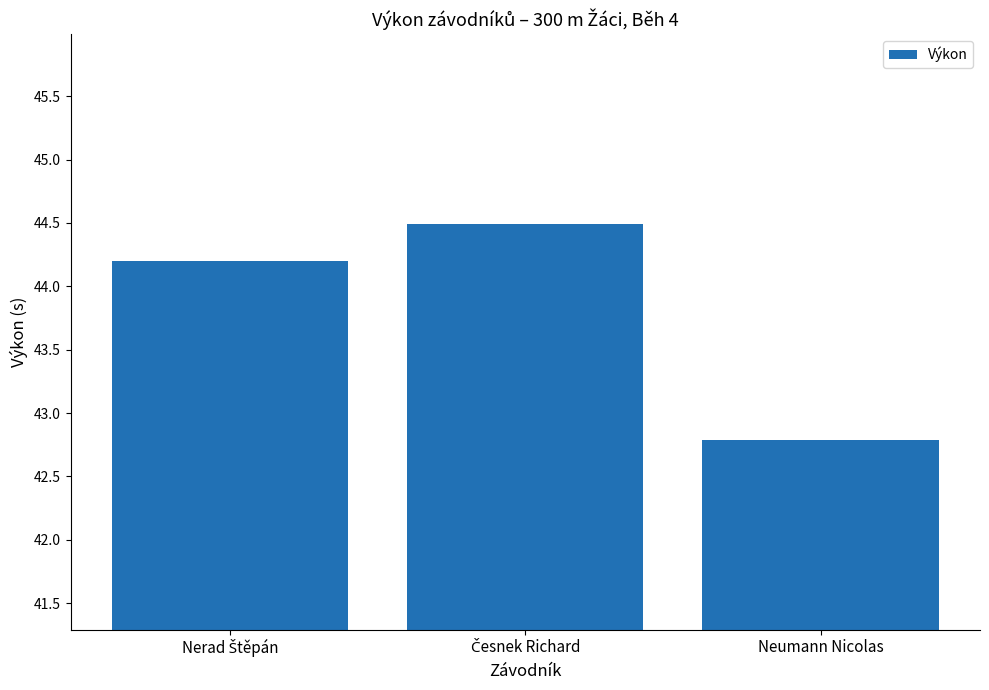

The value at Neumann Nicolas is 42.8. True or false?

True